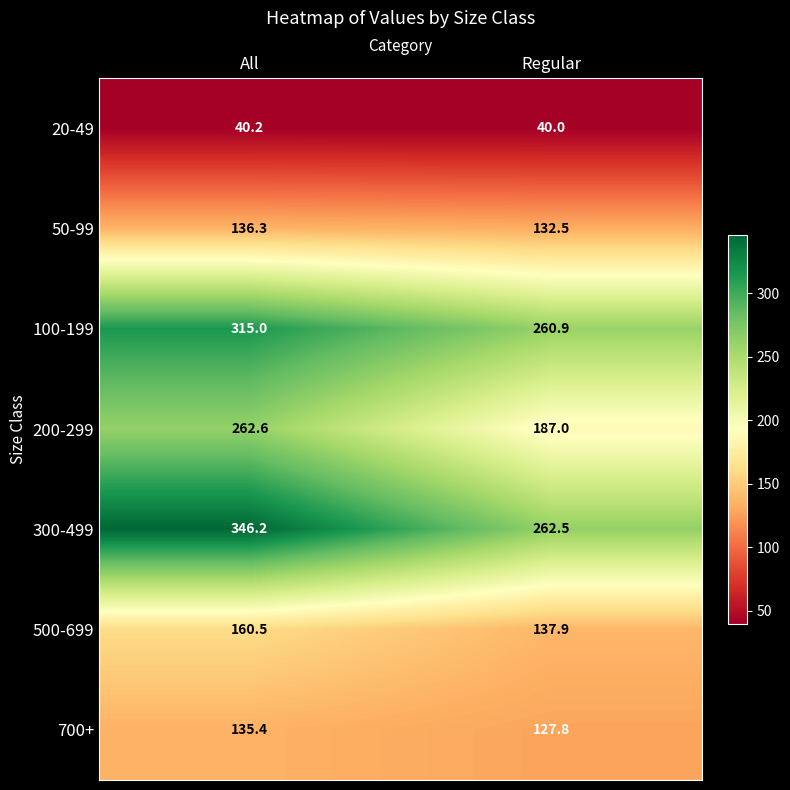

What is the sum of all 100-199 values?

575.9